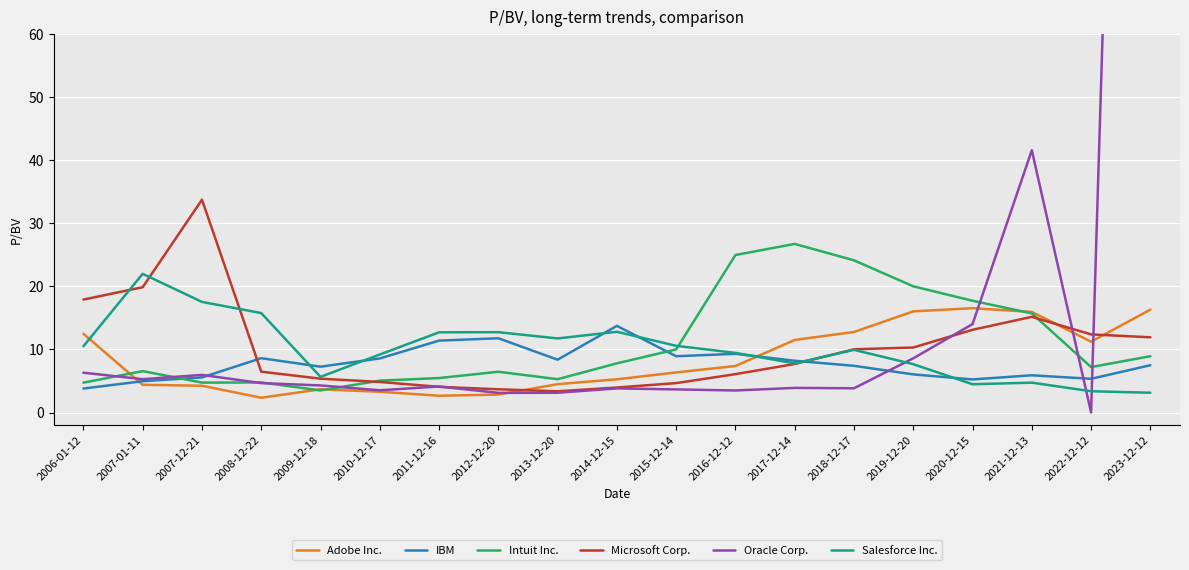

Which series has the widest spread of values?

Oracle Corp.